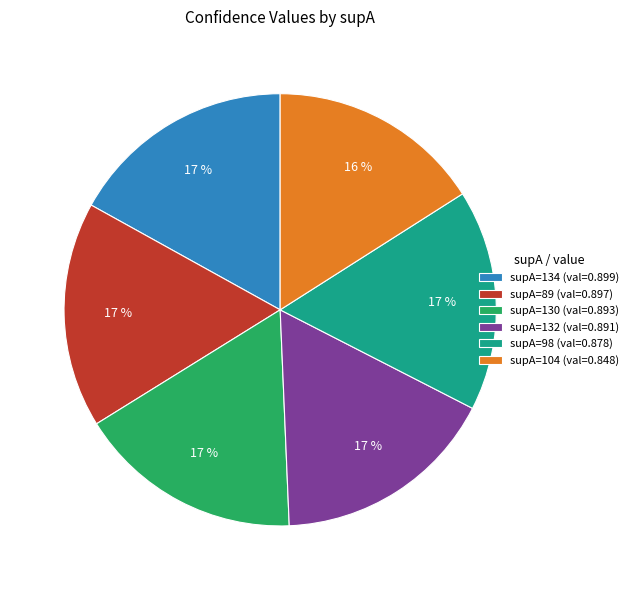

Between supA=98 (val=0.878) and supA=104 (val=0.848), which is larger?

supA=98 (val=0.878)